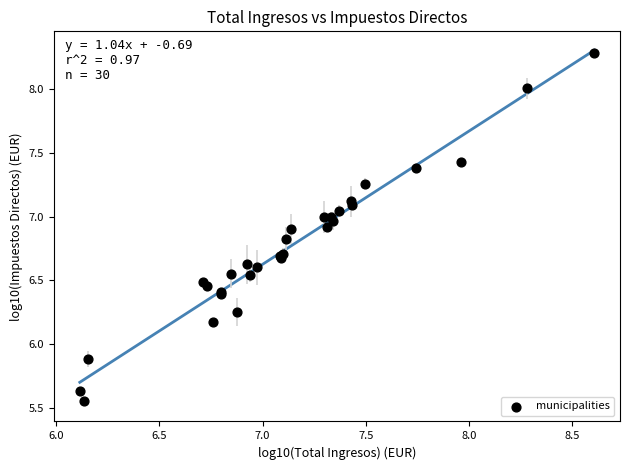

What Y value in the scatter plot is closest to 6?

5.9